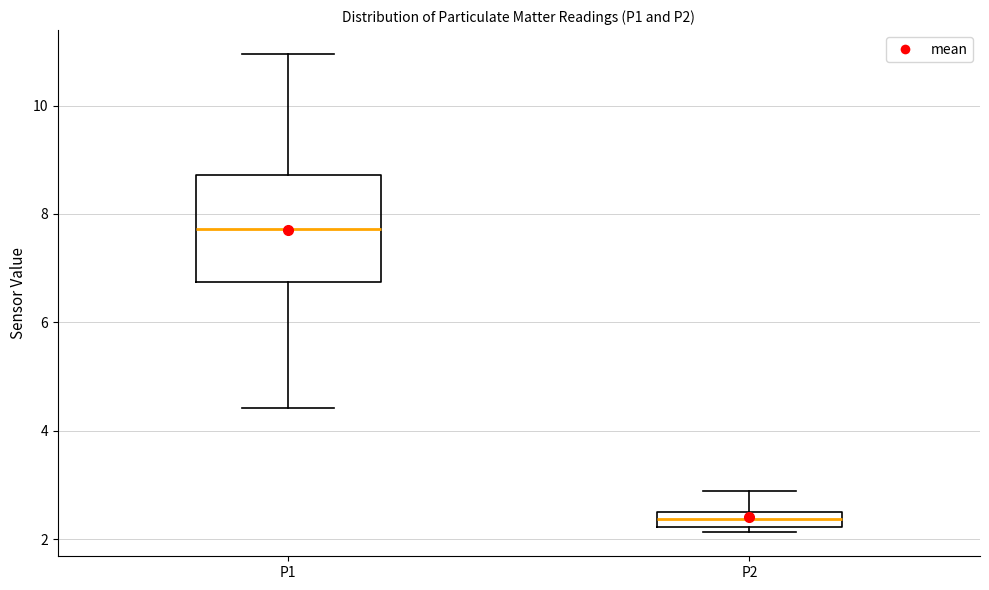

Which box has the highest median line?

P1